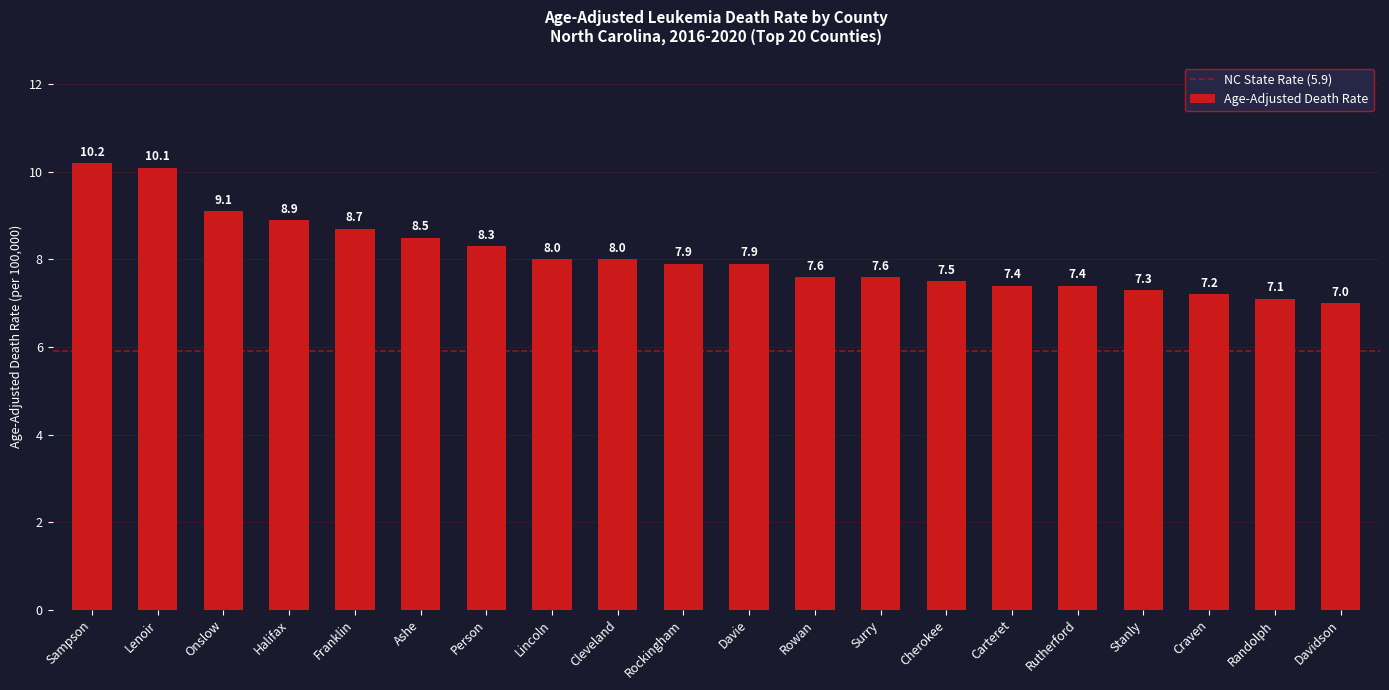

Are the bars grouped side by side (vs. stacked)?

No